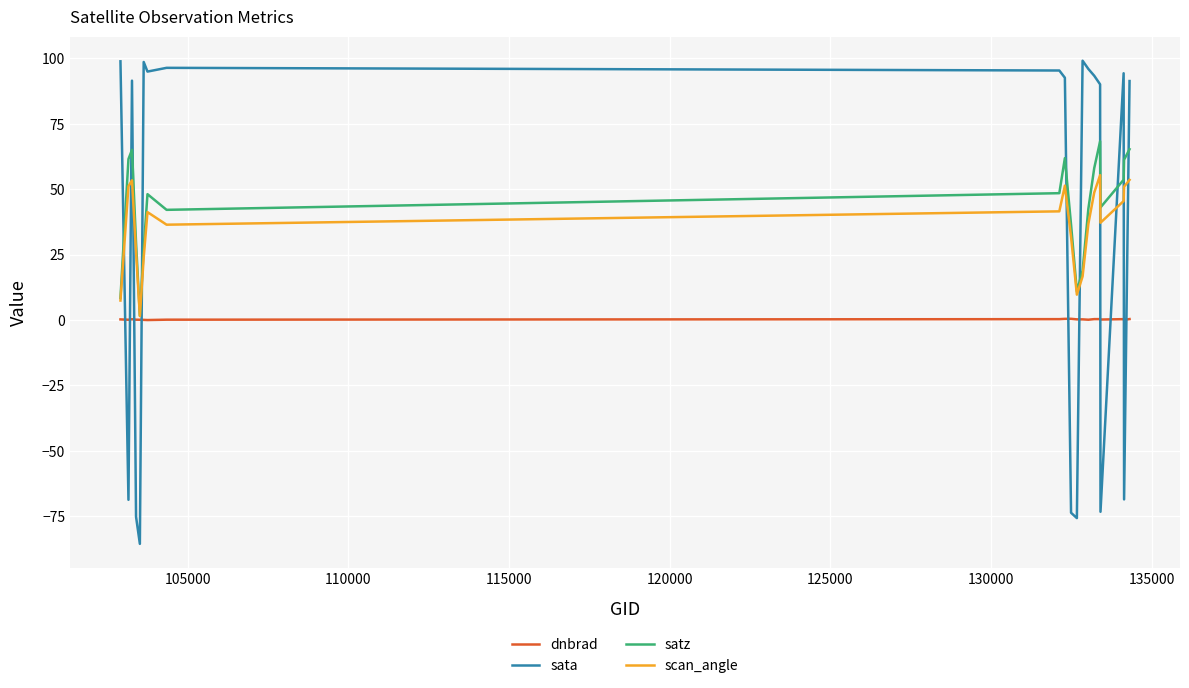

List the series in order of their peak value, highest first.

sata, satz, scan_angle, dnbrad